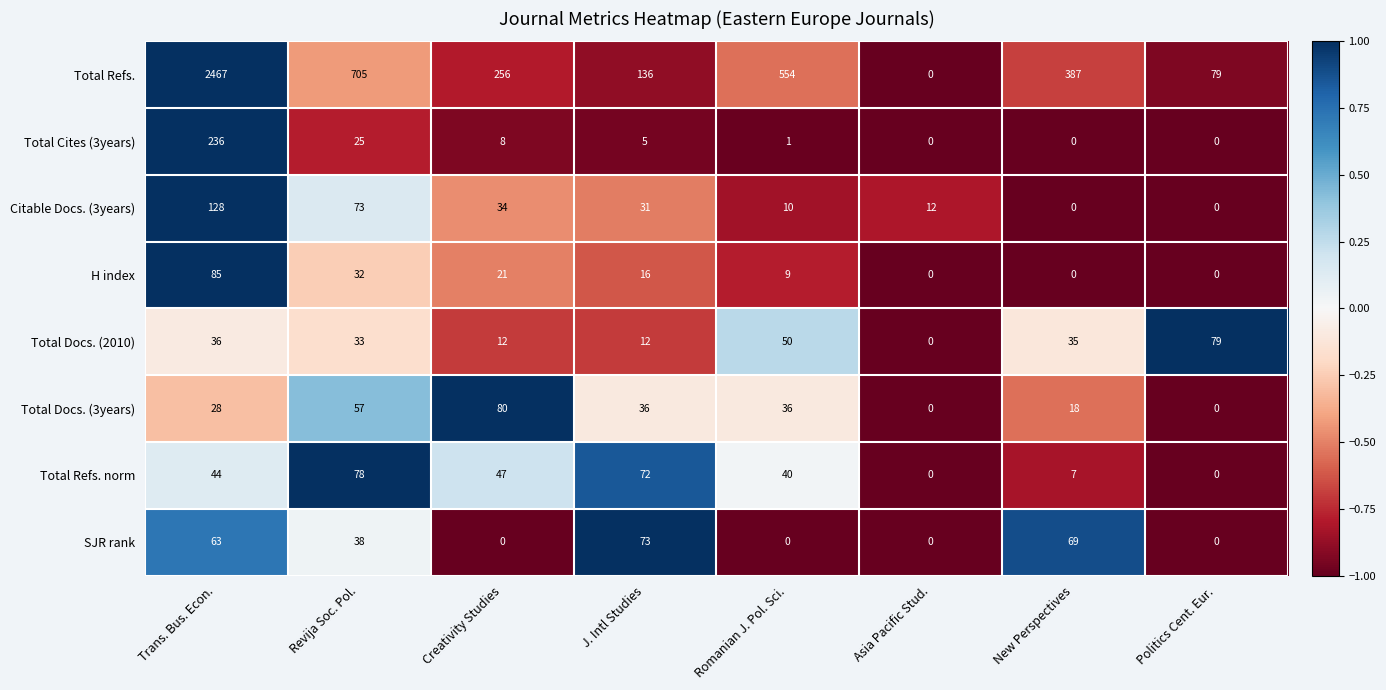

At how many categories does at least one series exceed 0?

8